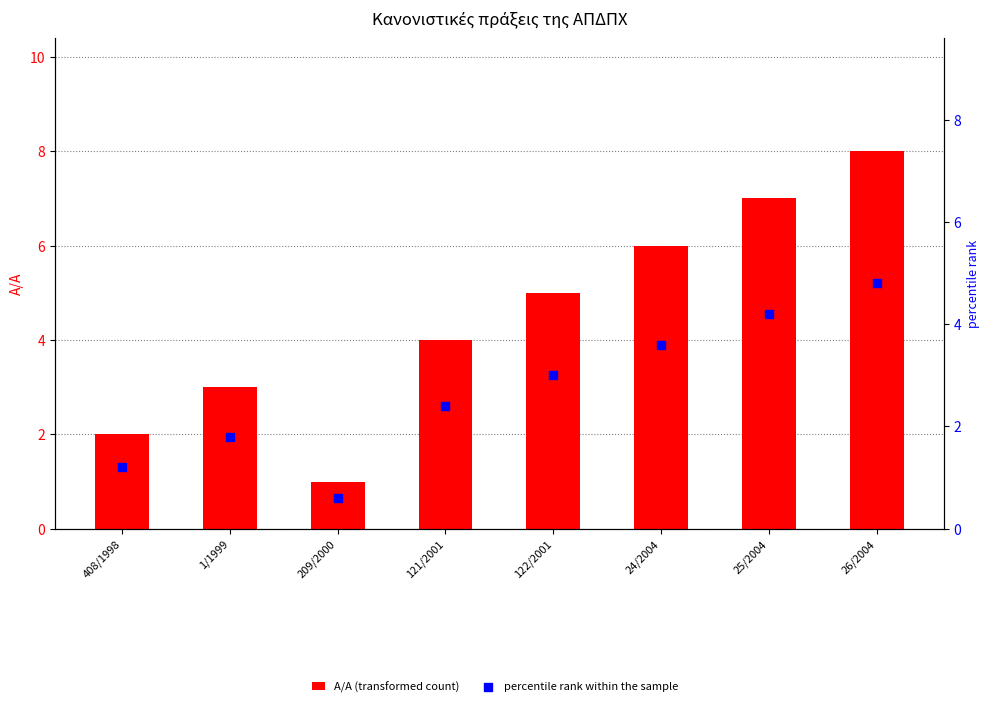

Which series has the largest Y range (max minus min)?

Α/Α (transformed count)